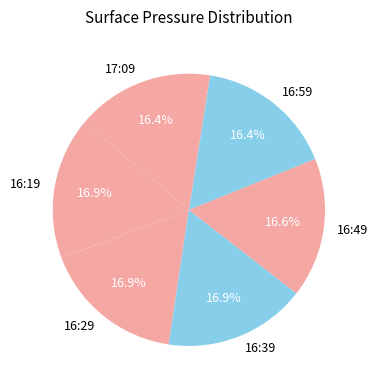

How many slices are in this pie chart?

6